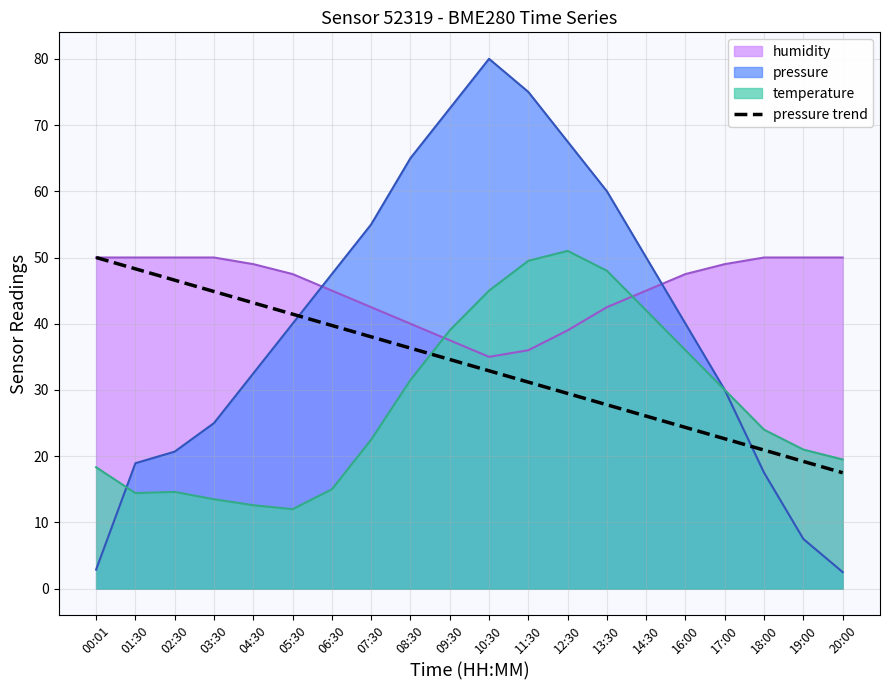

True or false: the data shows 13.1 at 17:00.

False